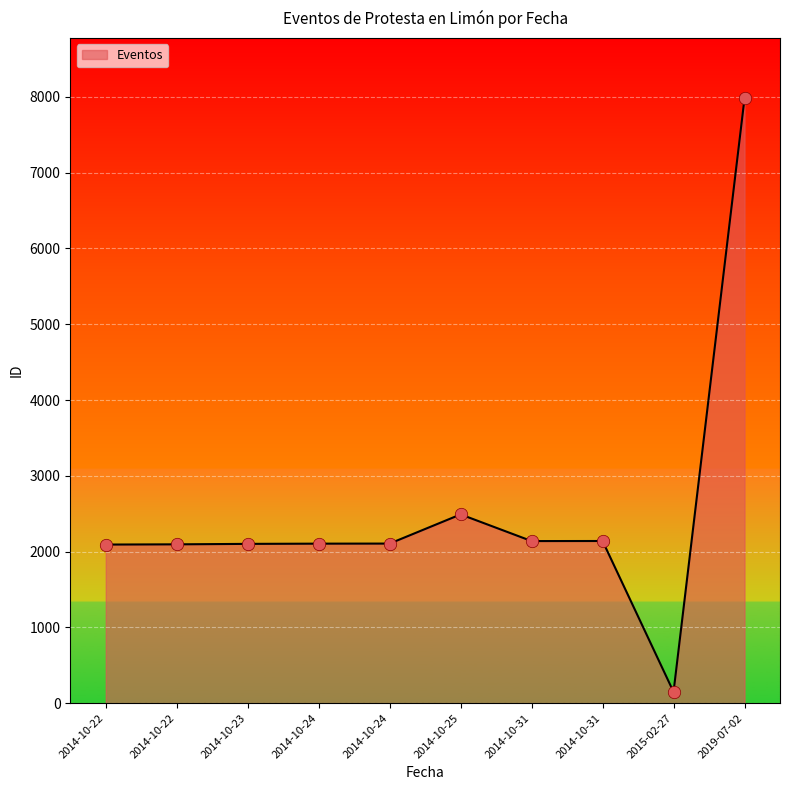

Between 2014-10-31 and 2014-10-24, which is larger?

2014-10-31